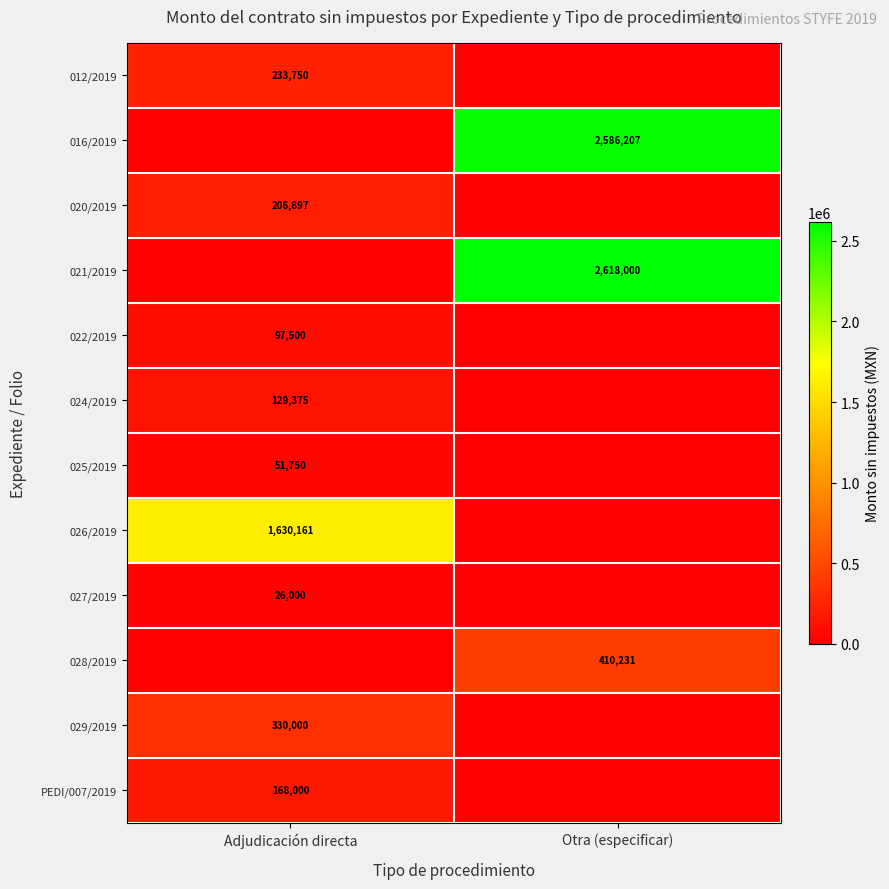

How many categories are shown in the chart?

2